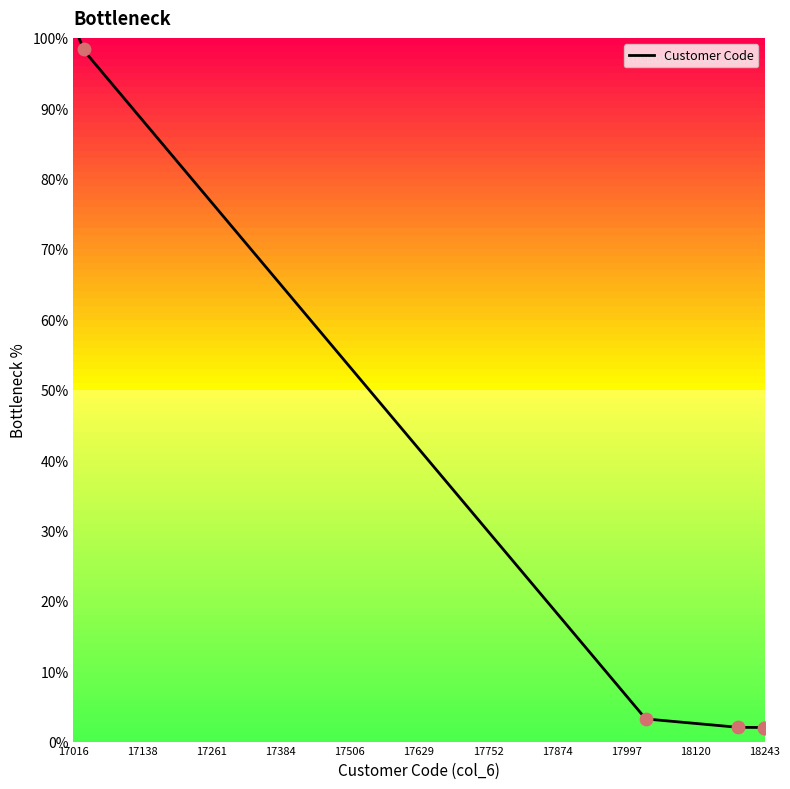

What is the ratio of the value at 17752 to the value at 17629?

1.0